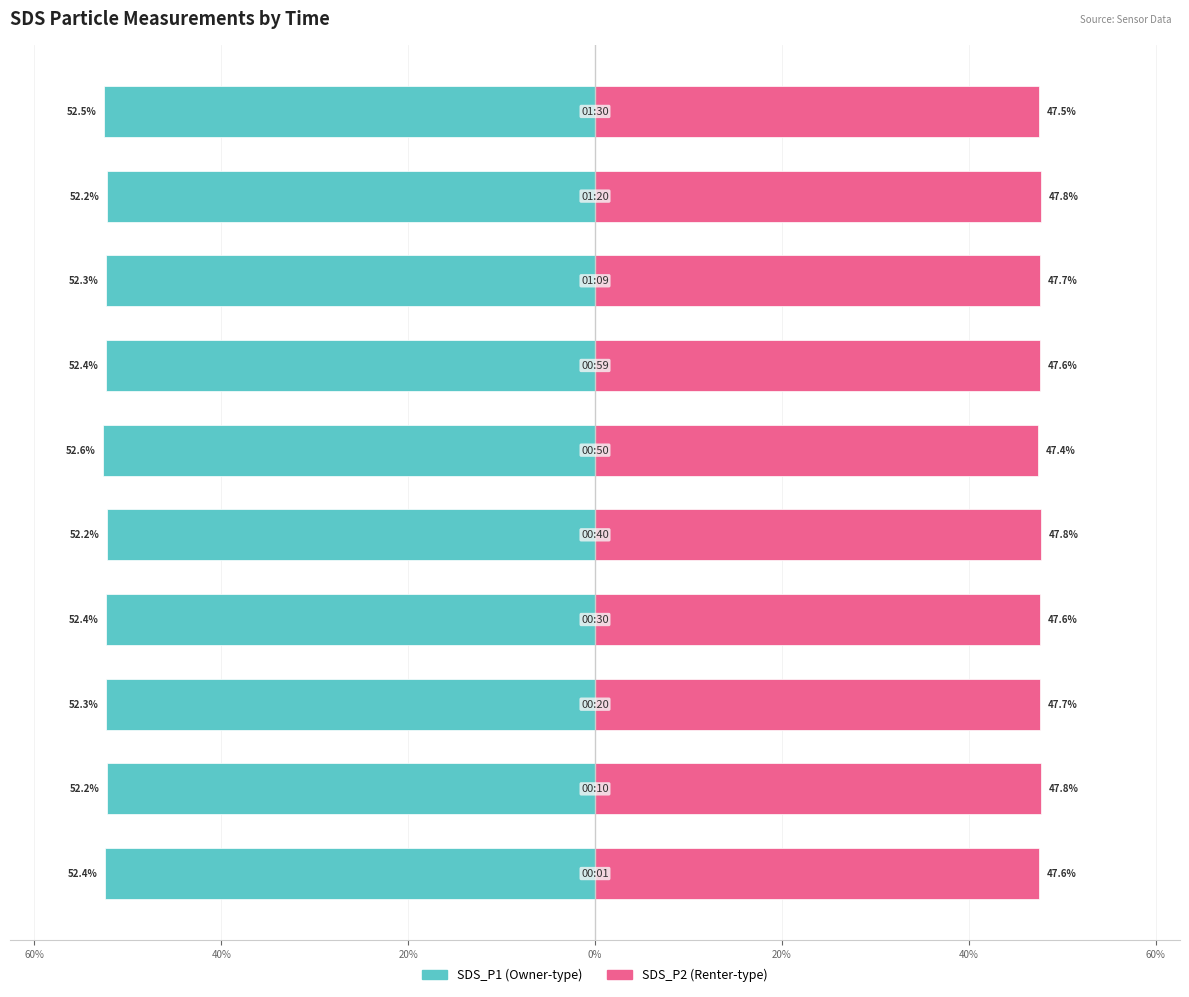

Are the bars horizontal?

Yes